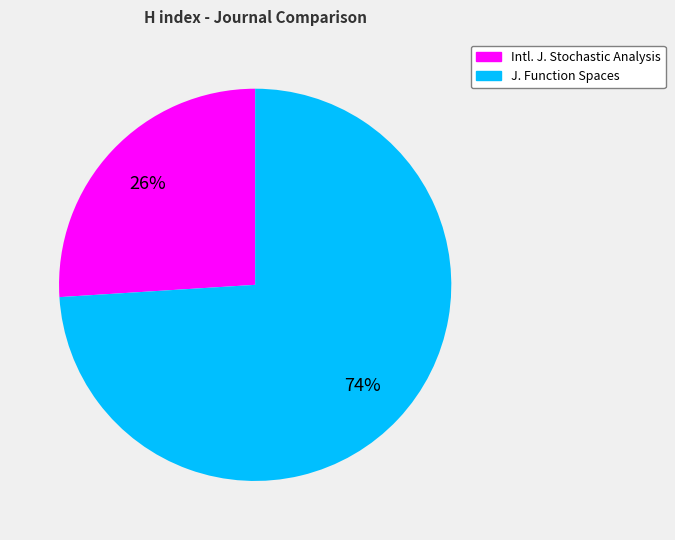

To the nearest percent, what is the average slice percentage?

50%